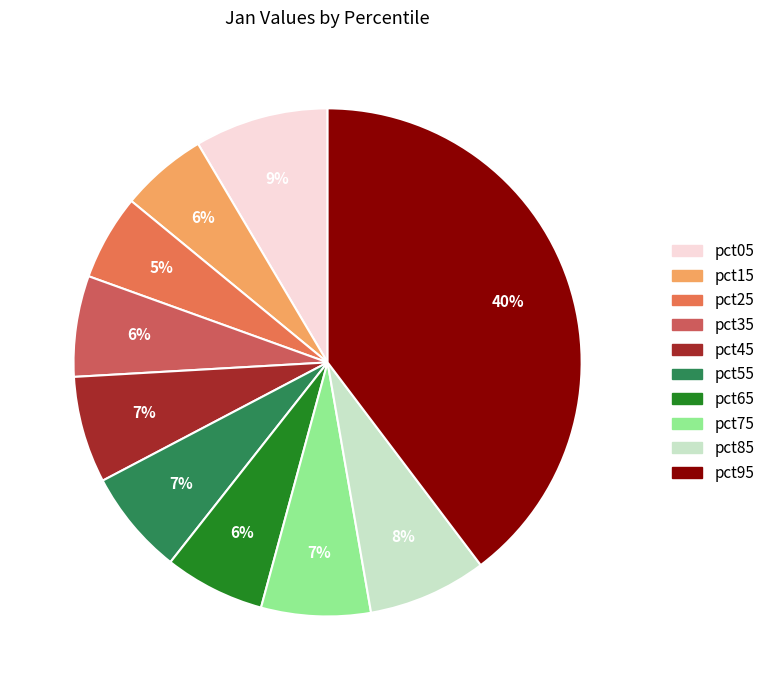

What is the total percentage of pct35 and pct85?

14.0%